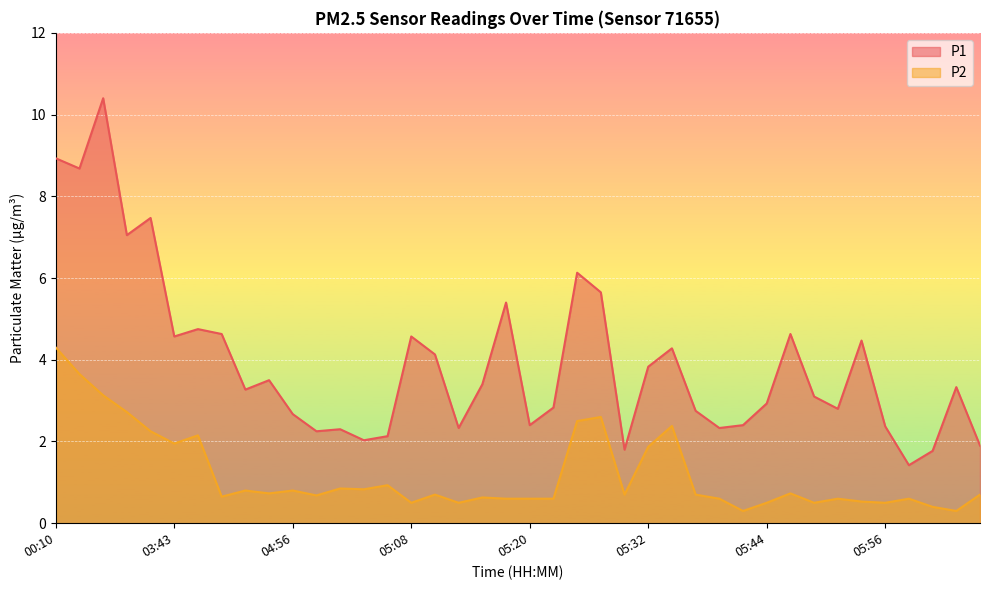

True or false: P1 has a value of 5.0 at 04:51.

False